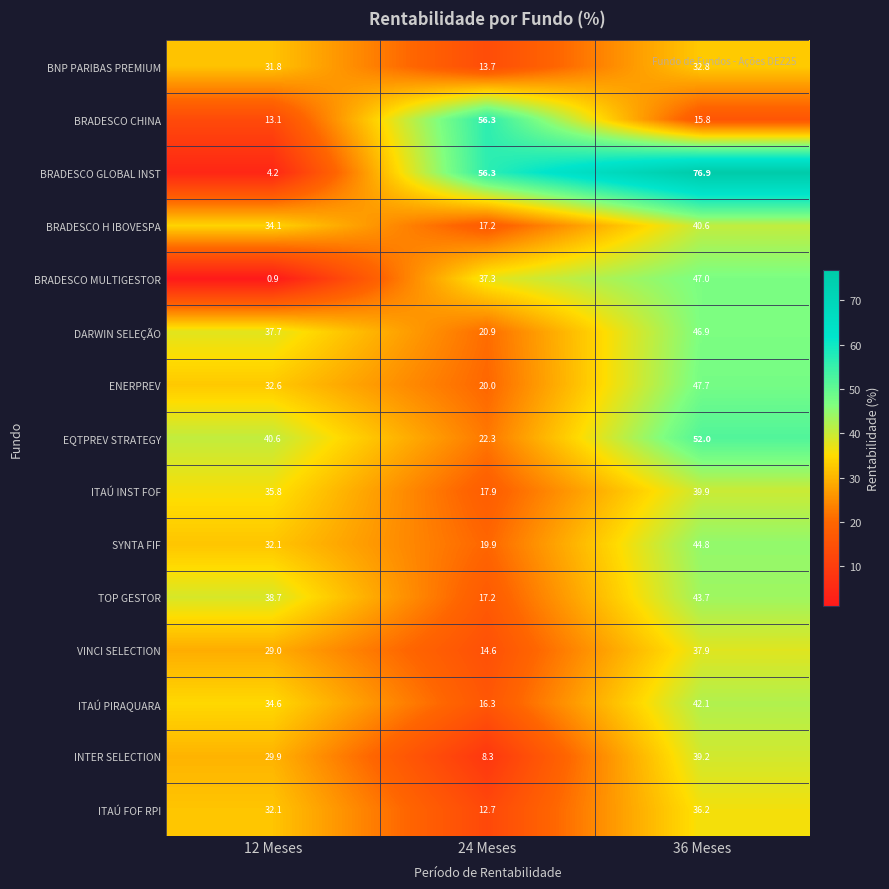

Count the number of categories in the chart.

3